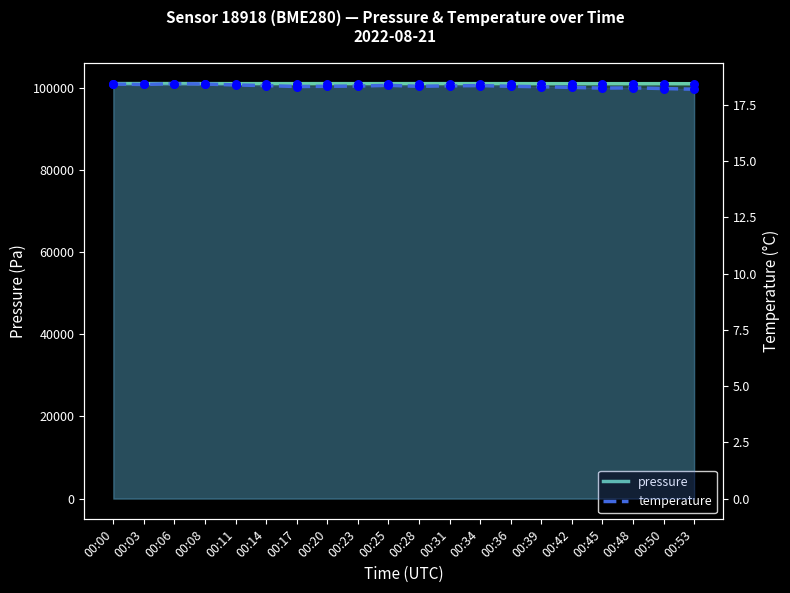

Which series has the largest Y range (max minus min)?

pressure